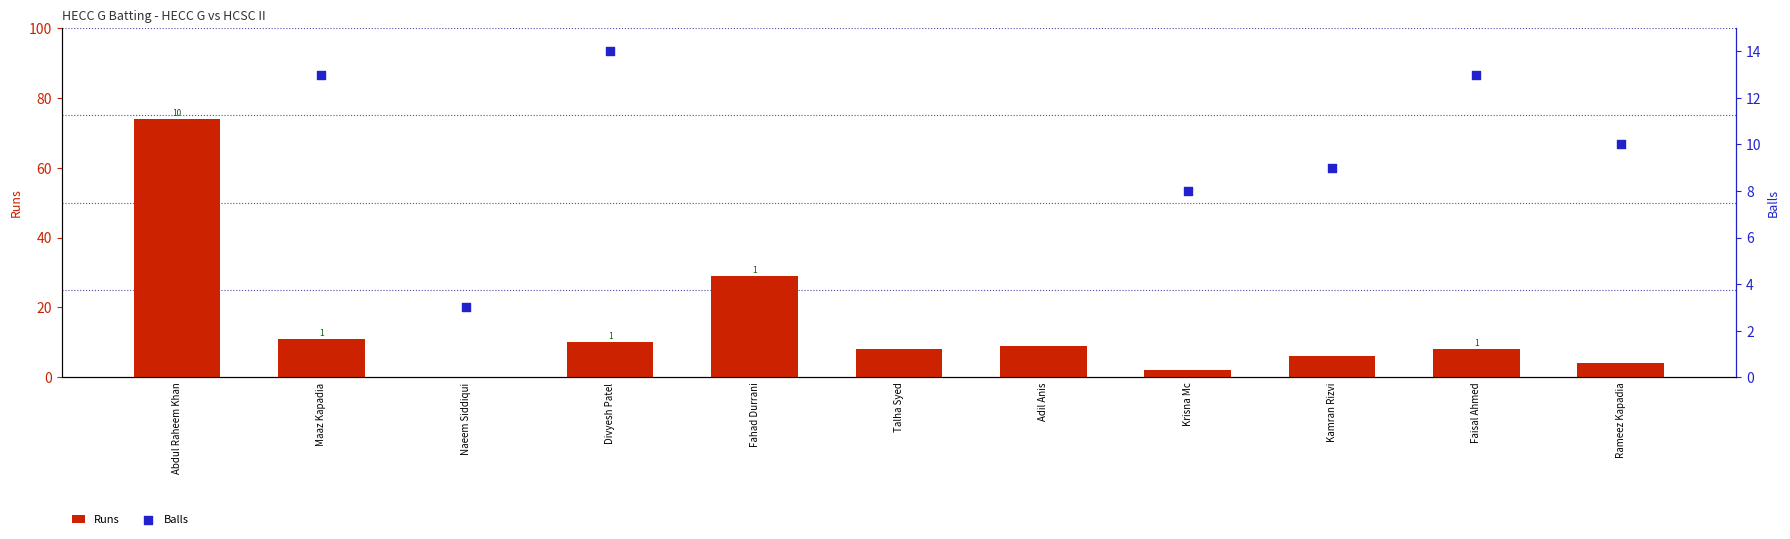

At how many categories does at least one series exceed 49?

1